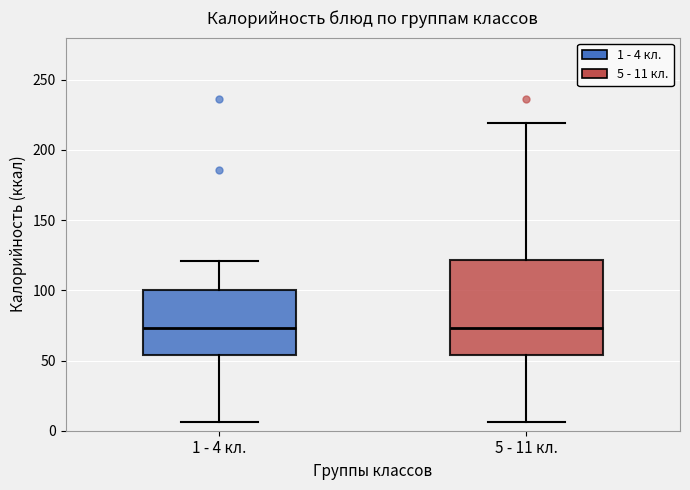

Comparing the boxes themselves (not the whiskers), which one is the tallest?

5 - 11 кл.